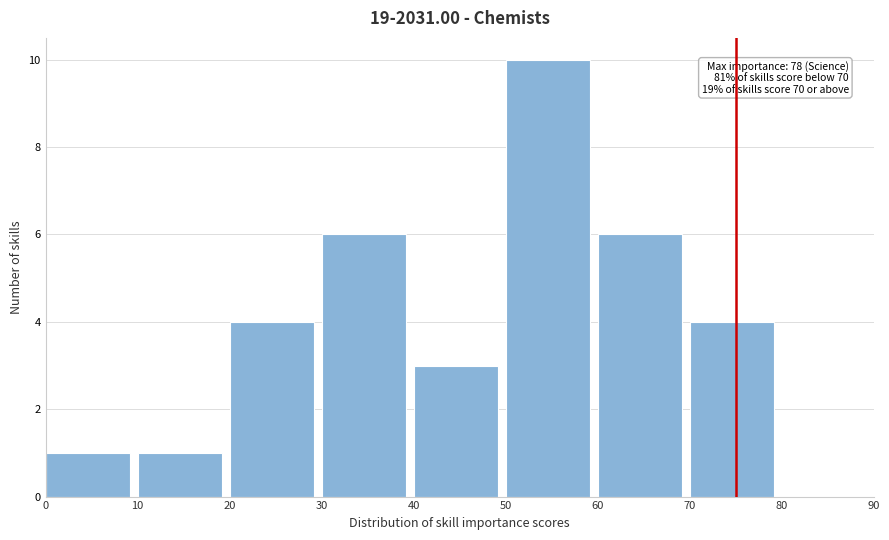

Which range on the x-axis has the tallest bar?

50 to 60